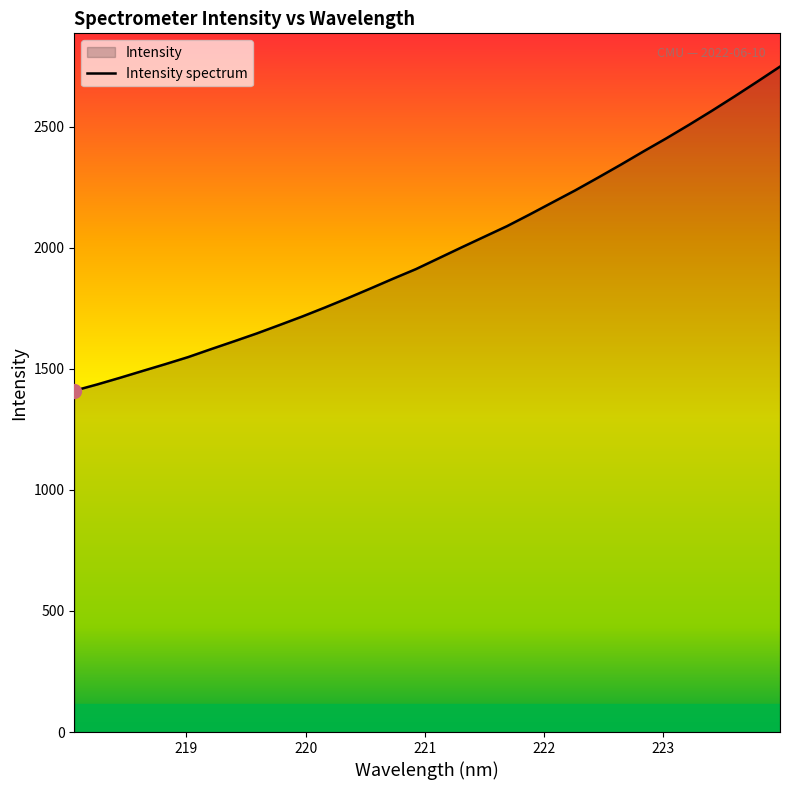

What is the difference between the maximum and minimum values?

1338.6